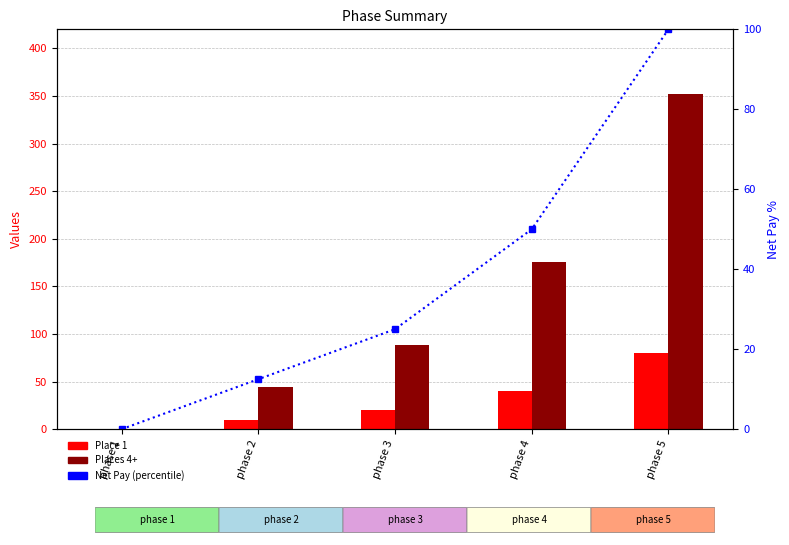

Is the value of Places 4+ at phase 3 greater than the value of Place 1 at phase 3?

Yes